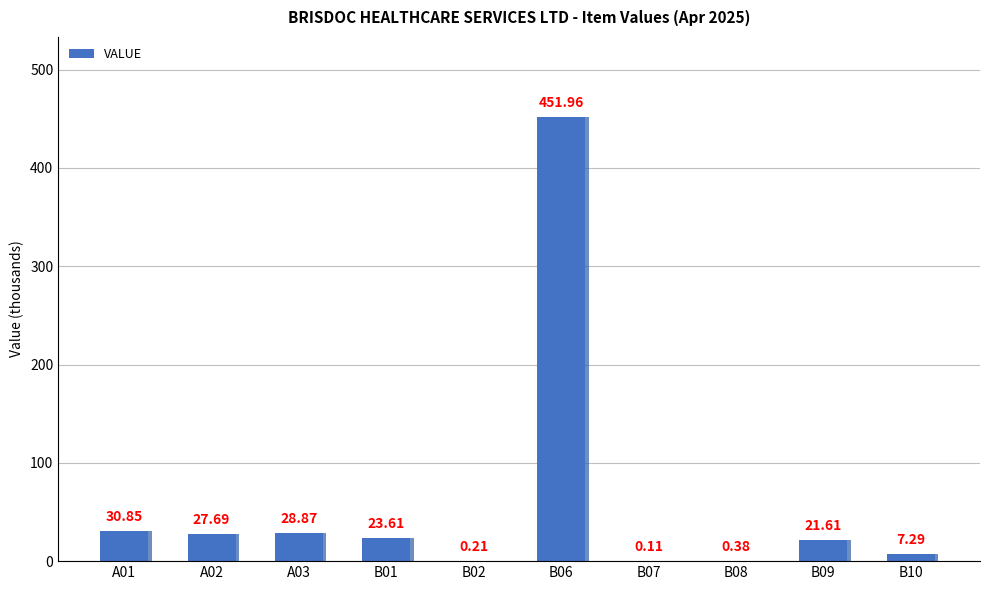

Between A02 and B07, which is larger?

A02